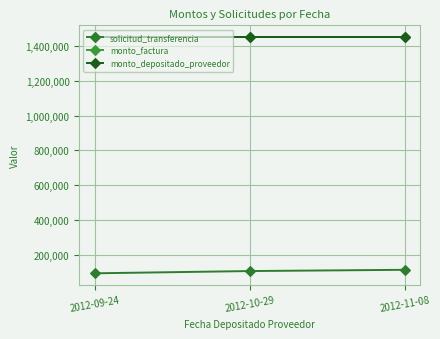

True or false: monto_depositado_proveedor has a value of 1450000 at 2012-09-24.

True